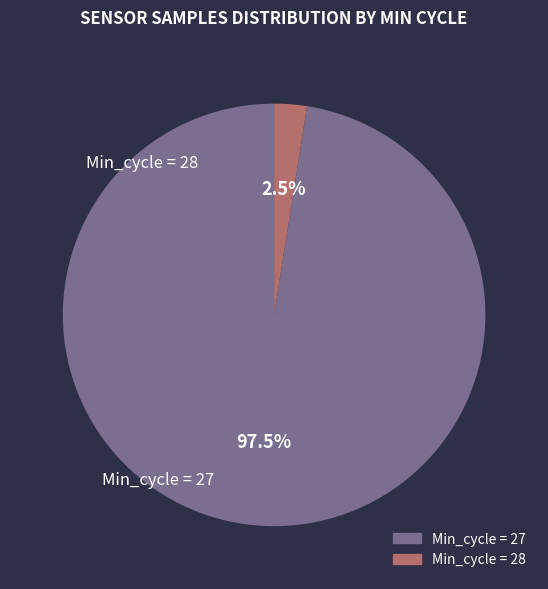

Does any single category account for the majority?

Yes